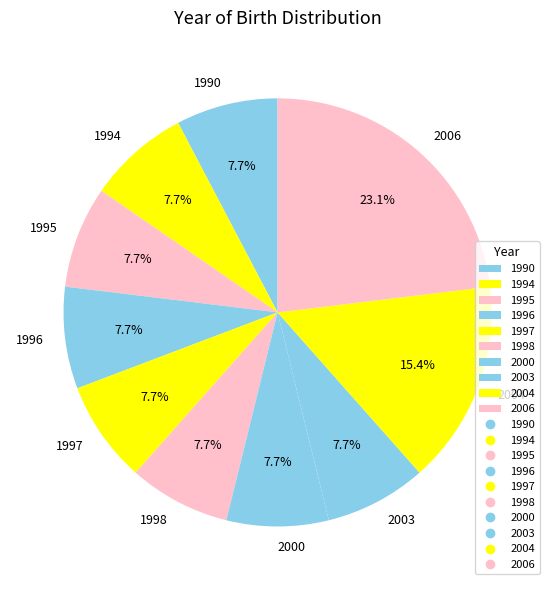

What percentage is NOT represented by 1997?

92.3%